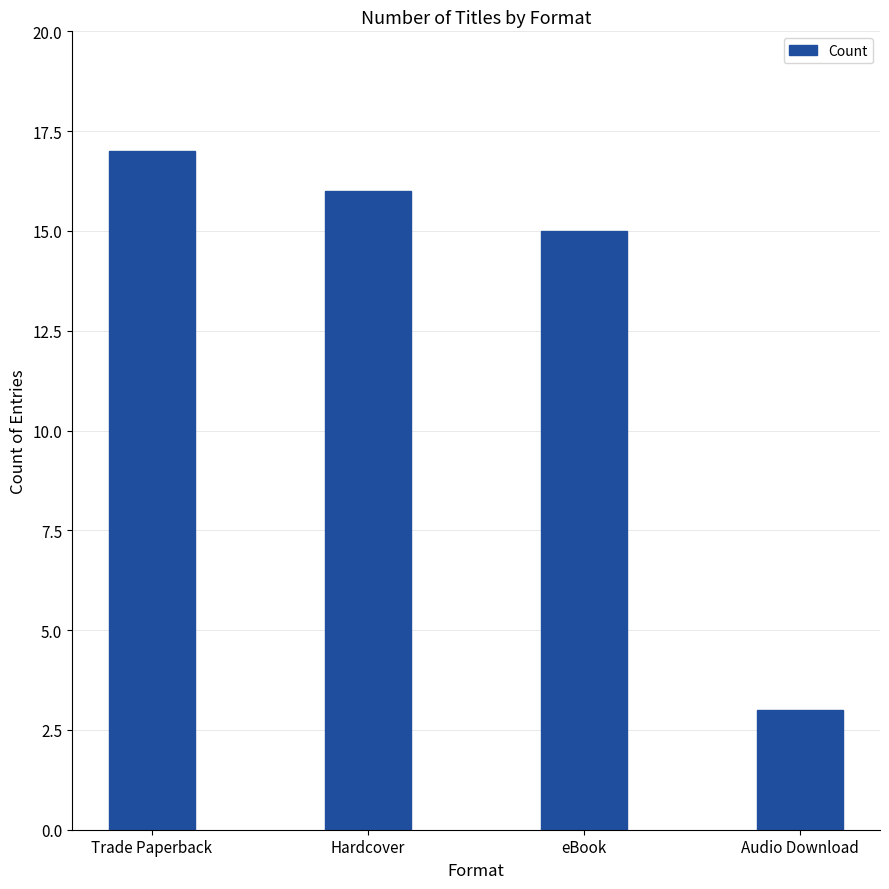

What is the label of the 4th bar from the left?

Audio Download